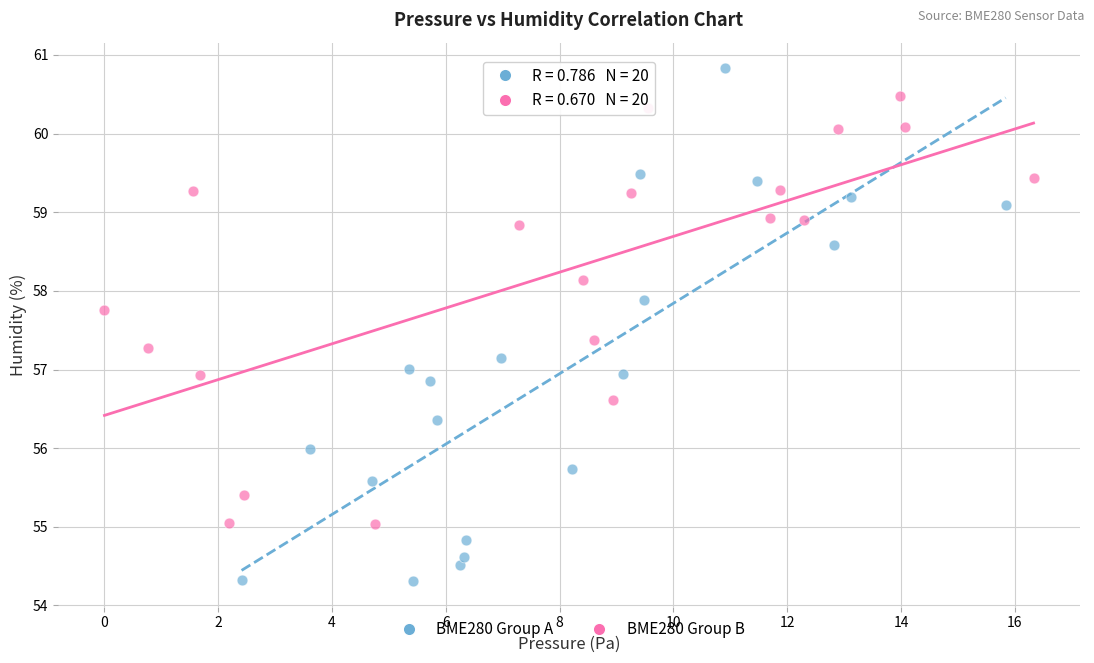

Which series reaches the minimum Y coordinate?

BME280 Group A